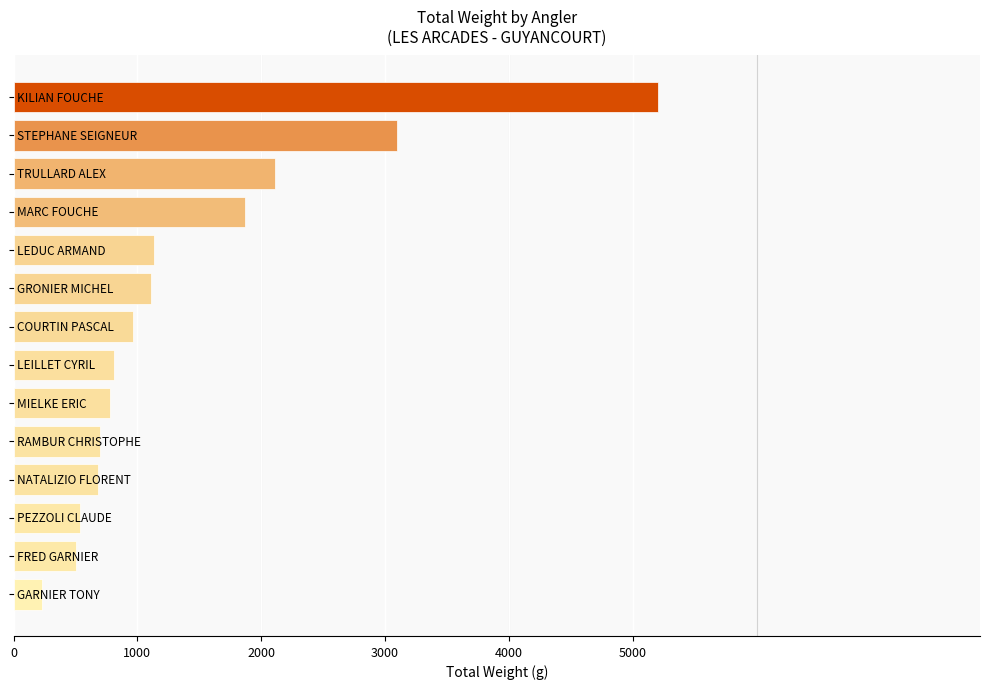

What is the smallest value displayed?

228